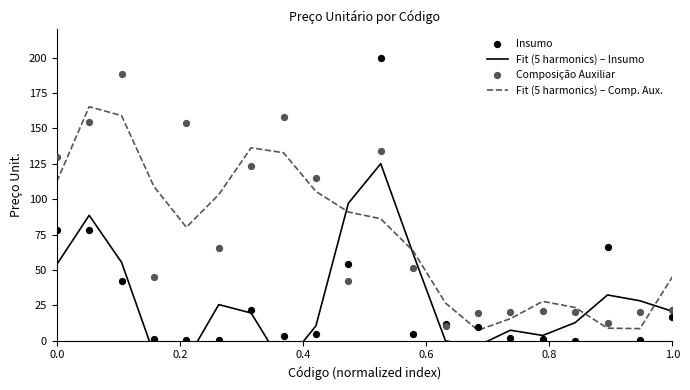

What is the minimum value for Fit (5 harmonics) – Comp. Aux.?

7.4